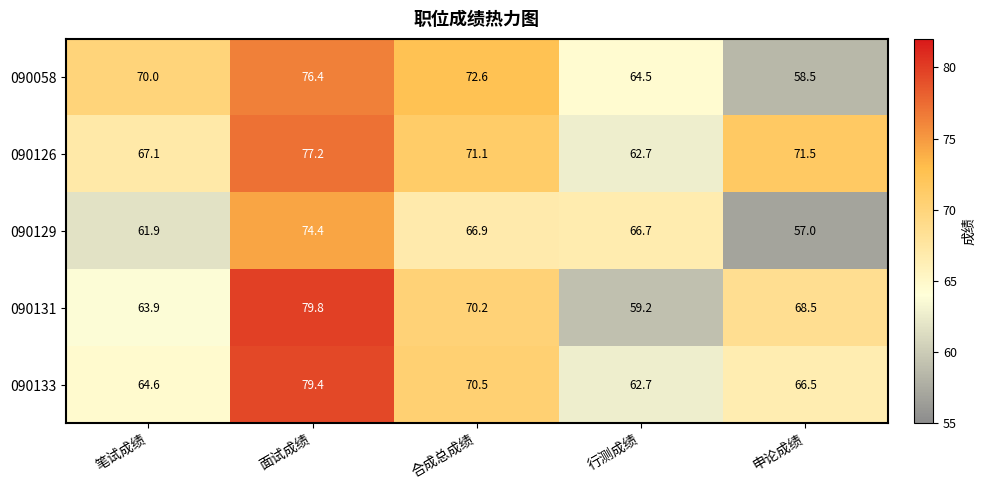

Which series changed the most between 笔试成绩 and 合成总成绩?

090131